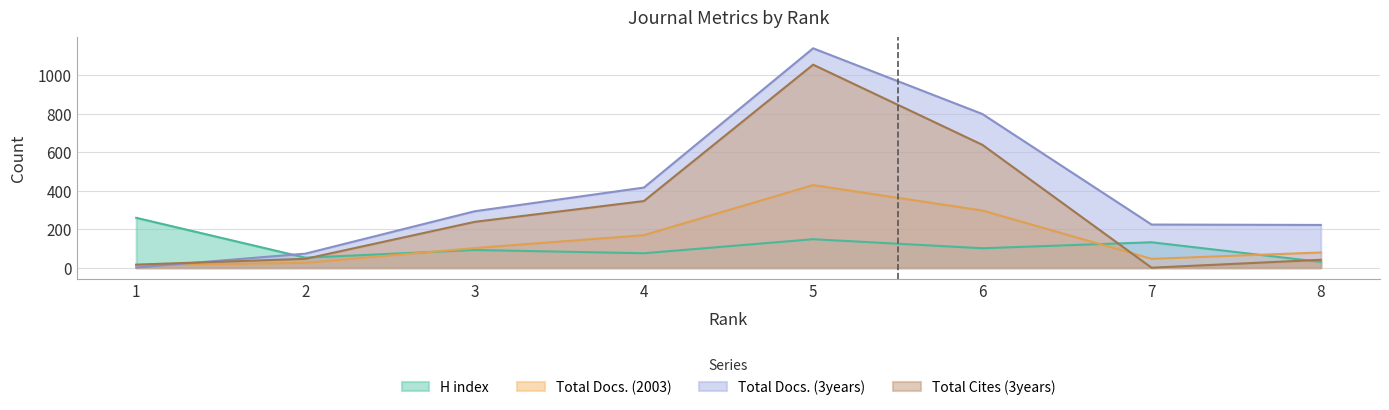

Read the Total Docs. (3years) value at 8, to the nearest 10.

220